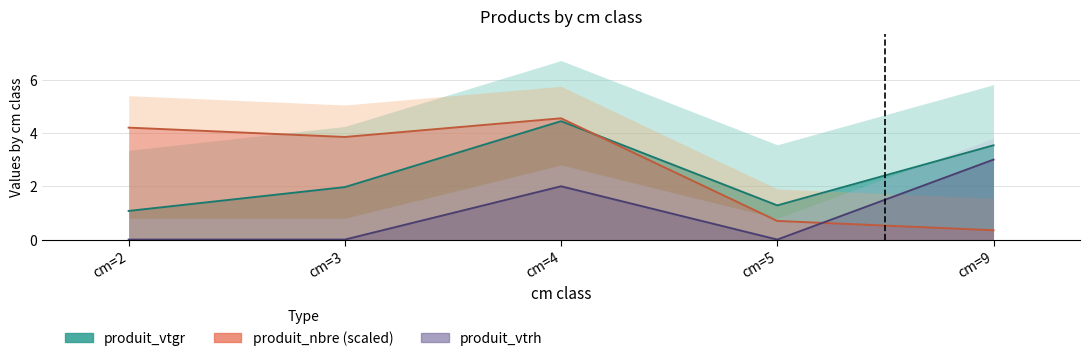

Where is the first local minimum for produit_vtgr?

cm=5